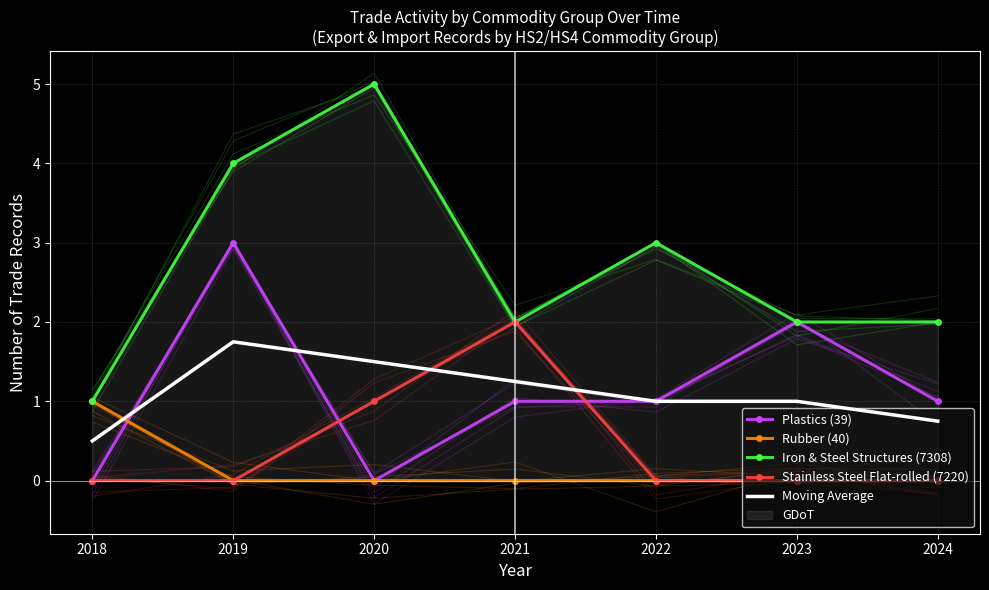

What is the value of the Moving Average point at the 3rd from the left?

1.5